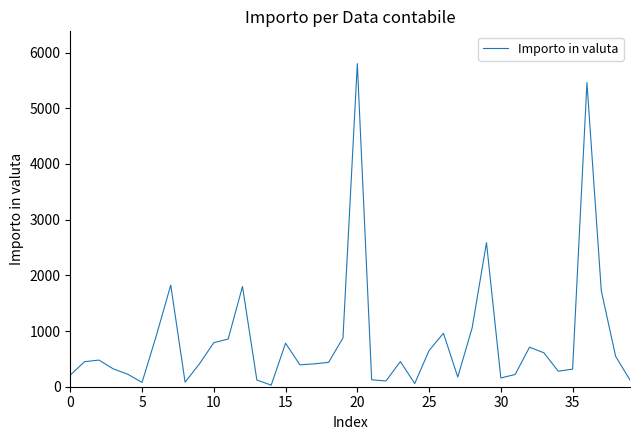

What is the greatest value displayed?

5801.9